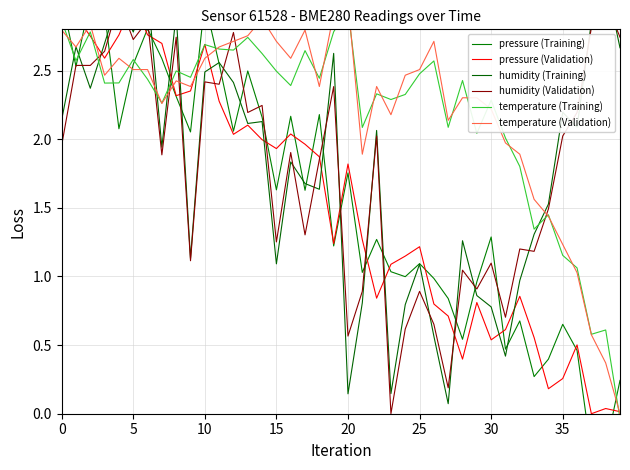

What is the average value of the temperature (Training) series?

2.2